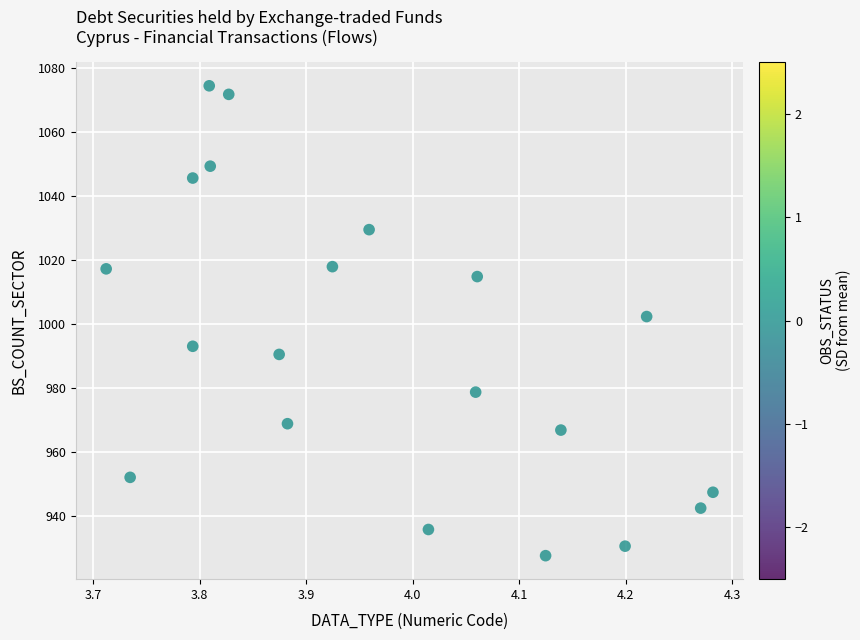

What is the range of Y values (max minus min)?

147.1